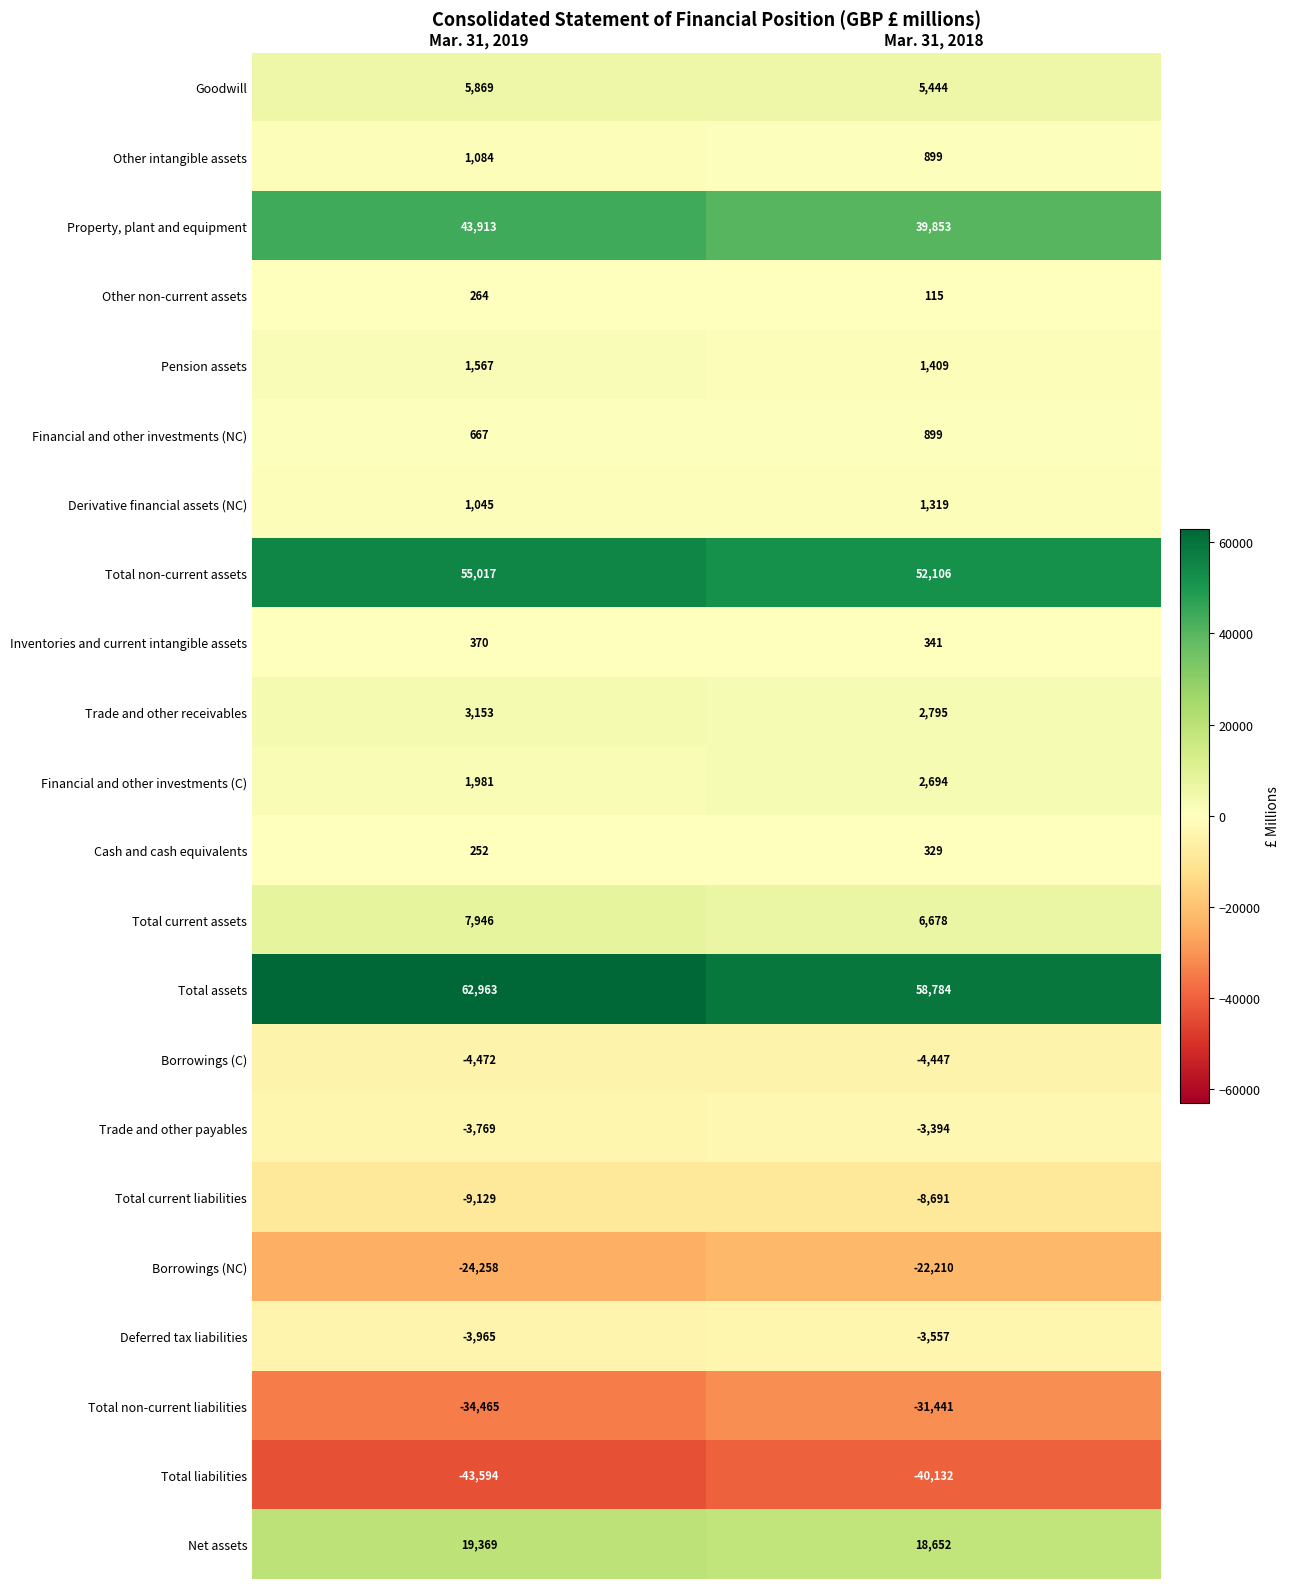

At how many categories does at least one series exceed 47619?

2